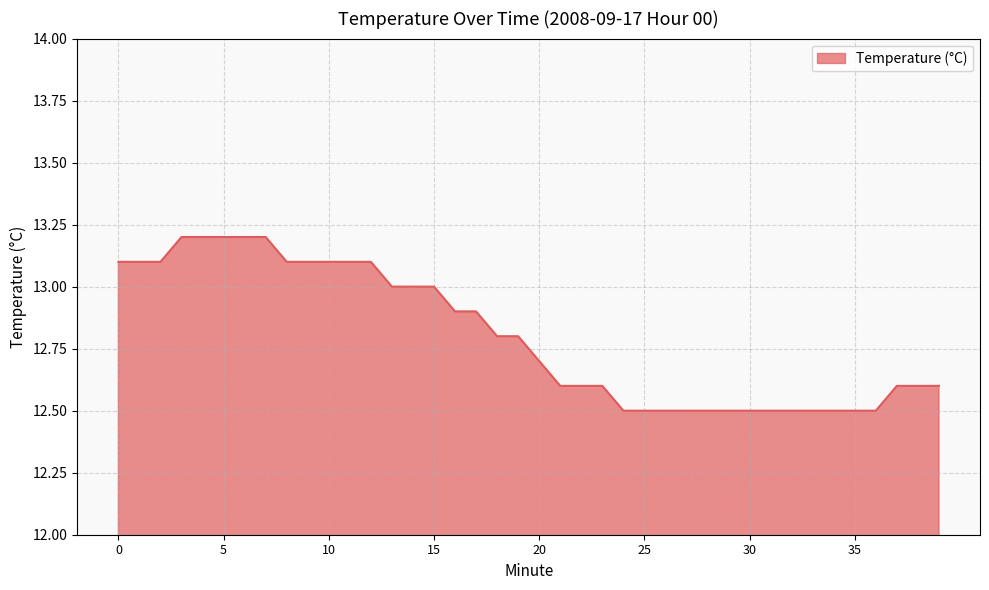

What is the smallest value displayed?

12.5